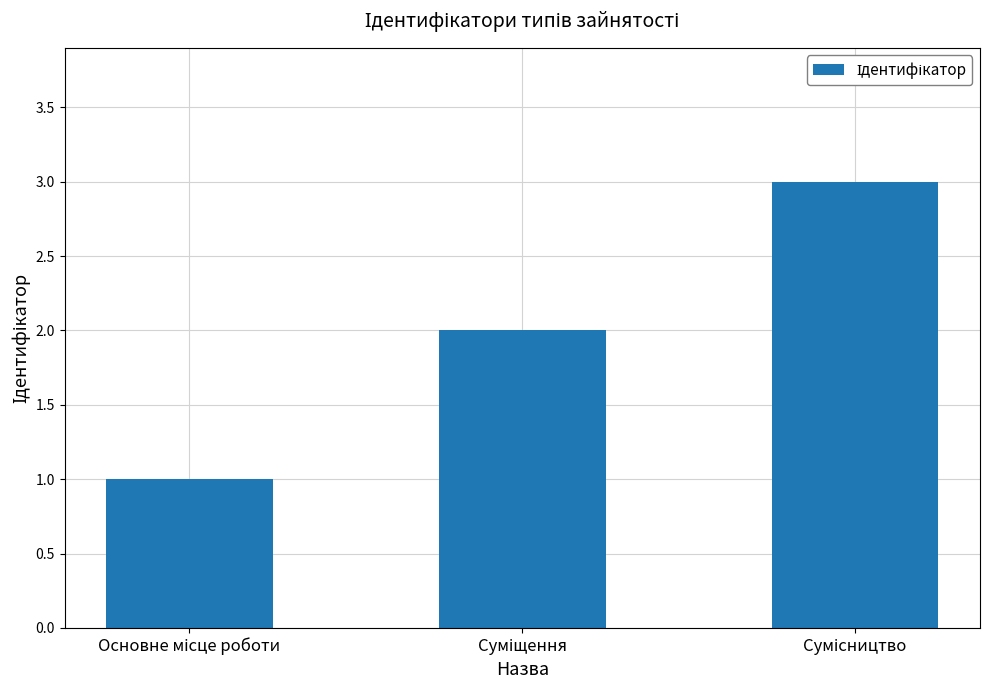

What is the value of the 2nd bar from the left?

2